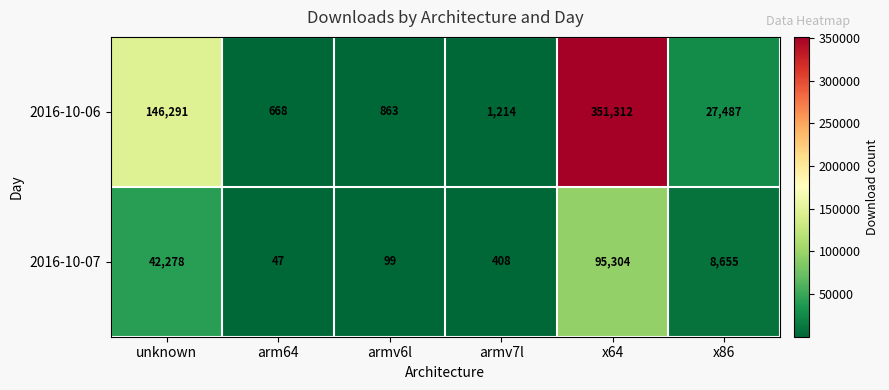

At which label is 2016-10-06 closest to 175990?

unknown